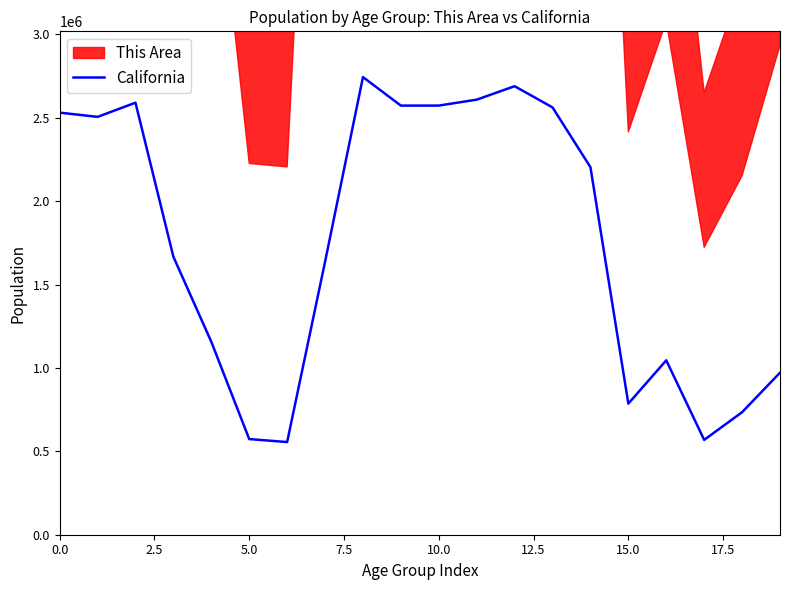

What is the maximum value shown in the chart?

2744409